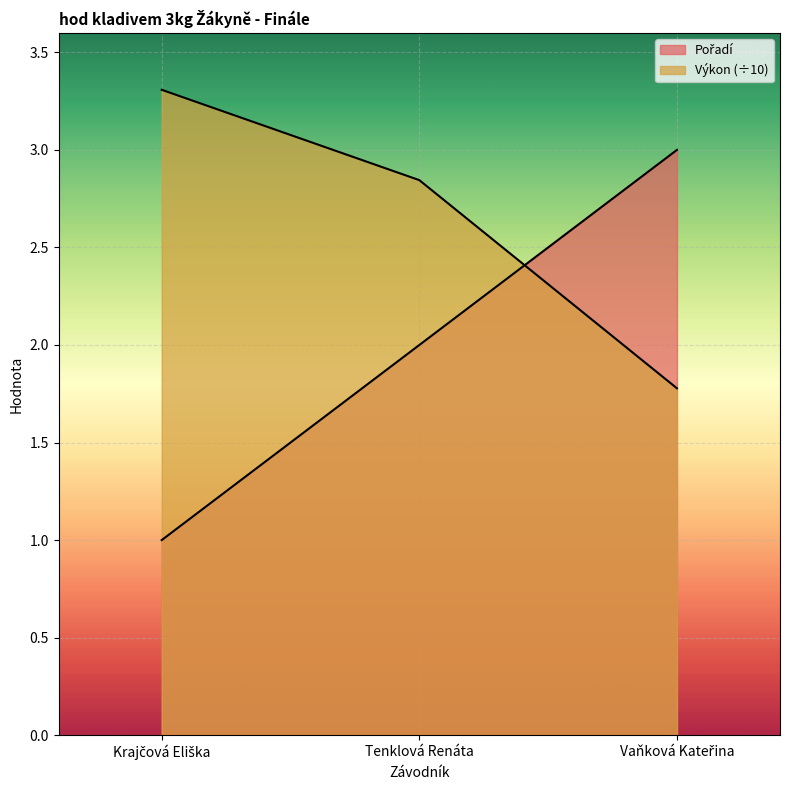

What is the difference between the maximum and minimum values in the Pořadí series?

2.0